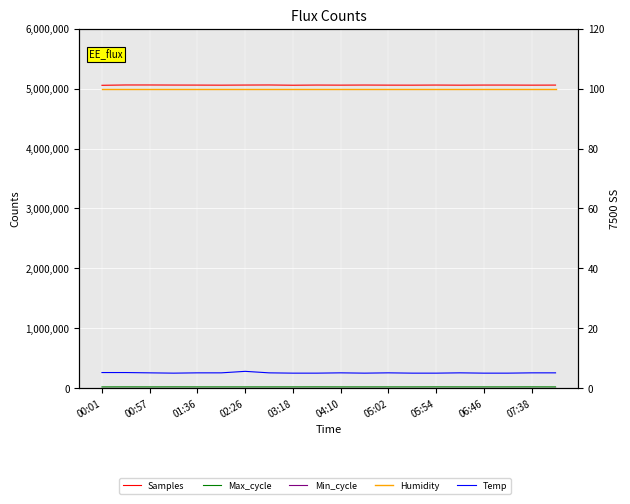

What value does the Max_cycle series have at 03:18?

20055.0